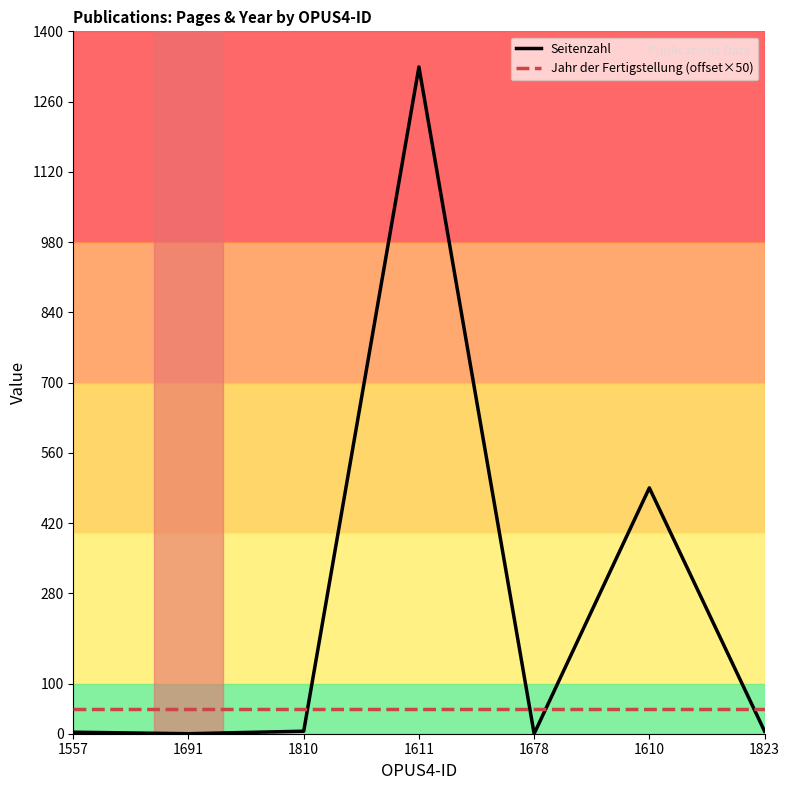

Count the number of categories in the chart.

7